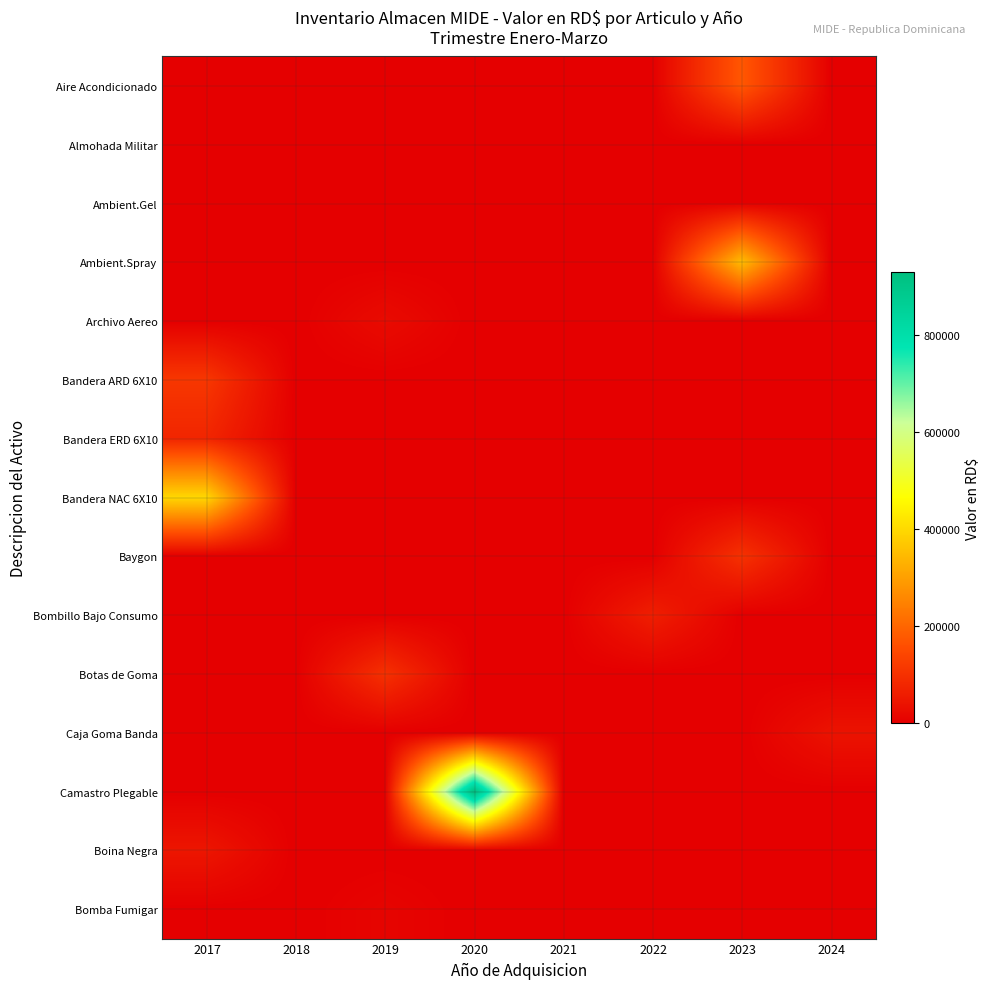

Which category has the lowest value across all series?

2017